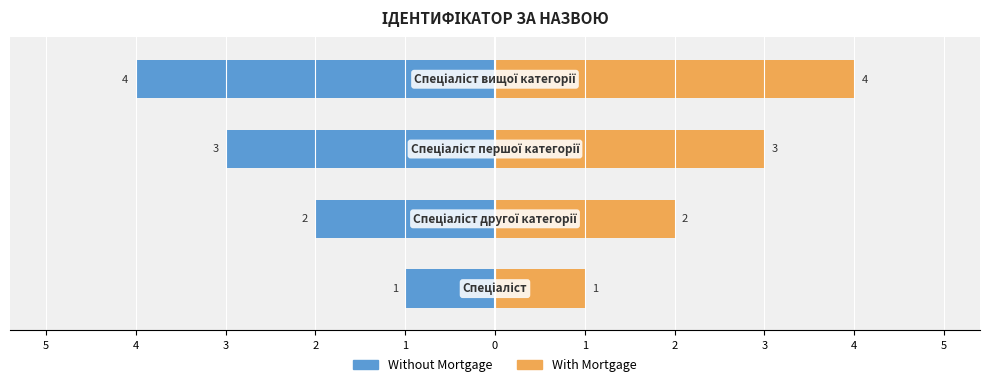

Reading left to right, extract all data points from this chart.

Without Mortgage: -1	-2	-3	-4
With Mortgage: 1	2	3	4